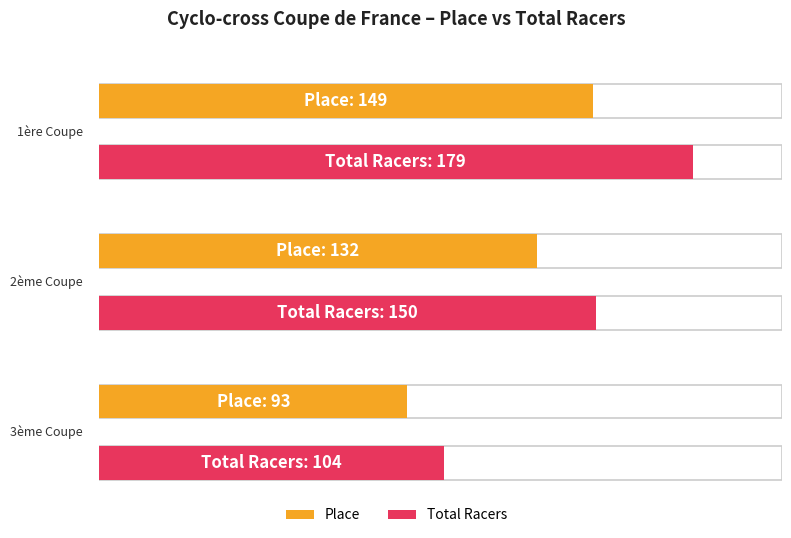

What is the difference between the maximum and minimum values in the Total Racers series?

75